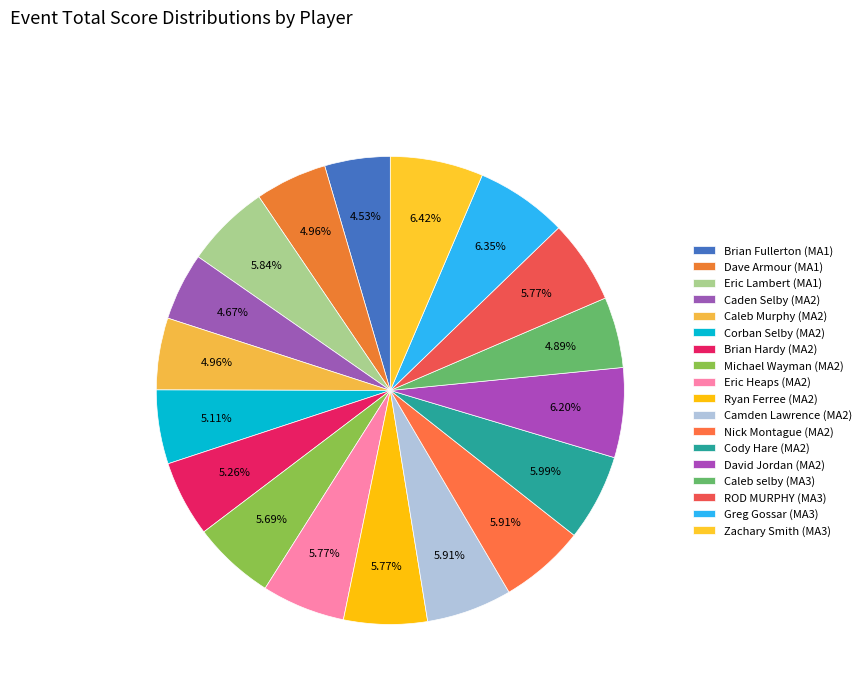

How many segments does this pie chart have?

18